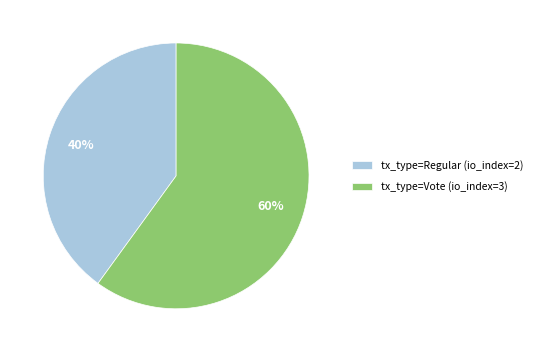

To the nearest percent, what is the combined percentage of tx_type=Vote (io_index=3) and tx_type=Regular (io_index=2)?

100%